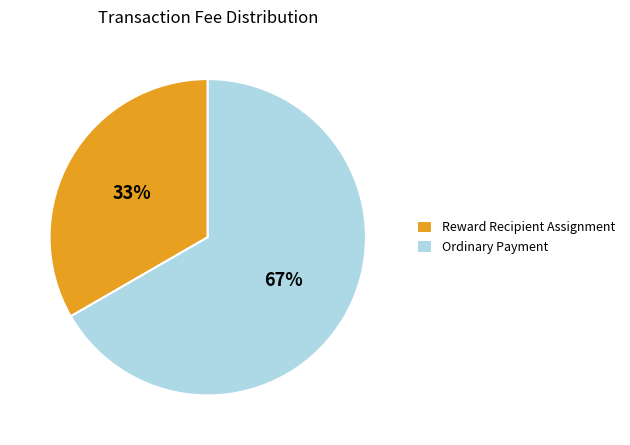

Which category has the biggest portion of the pie?

Ordinary Payment